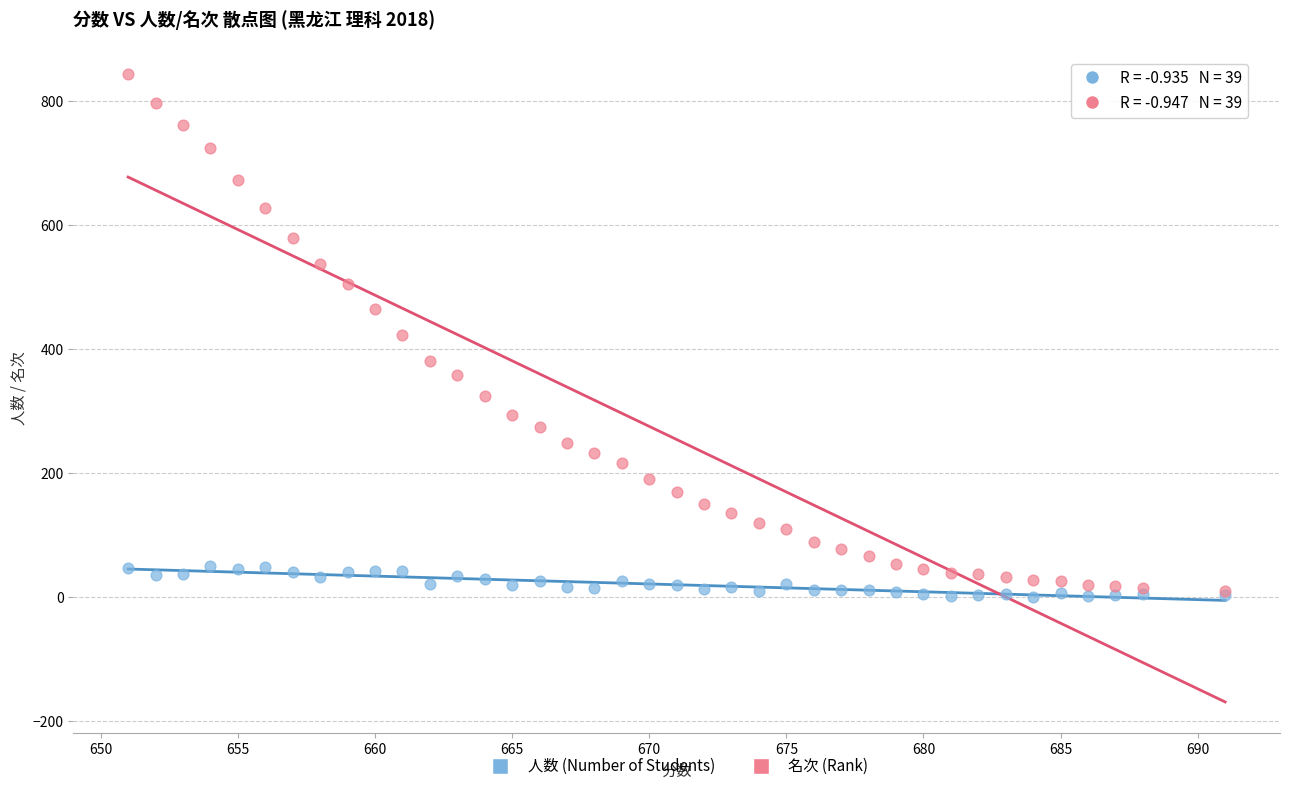

Which series has the largest Y range (max minus min)?

名次 (Rank)